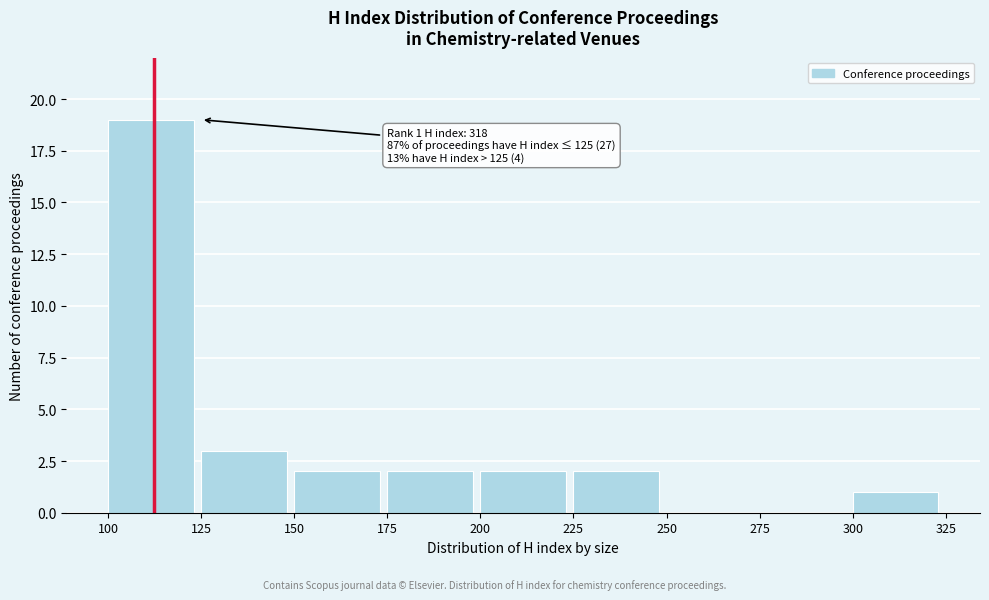

Over which range of the x-axis is the bar tallest?

100 to 125